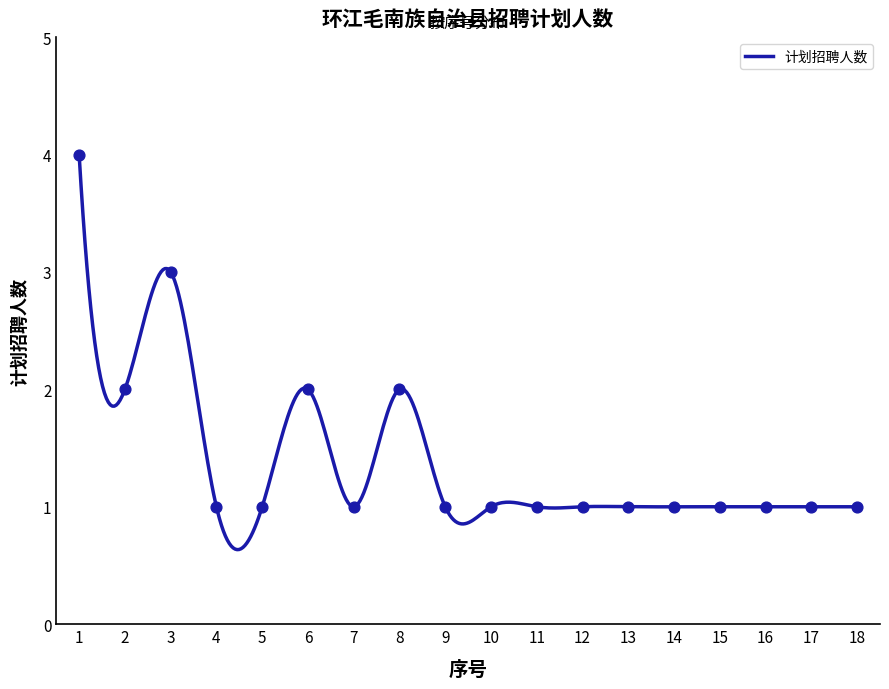

Between 11 and 4, which is larger?

11